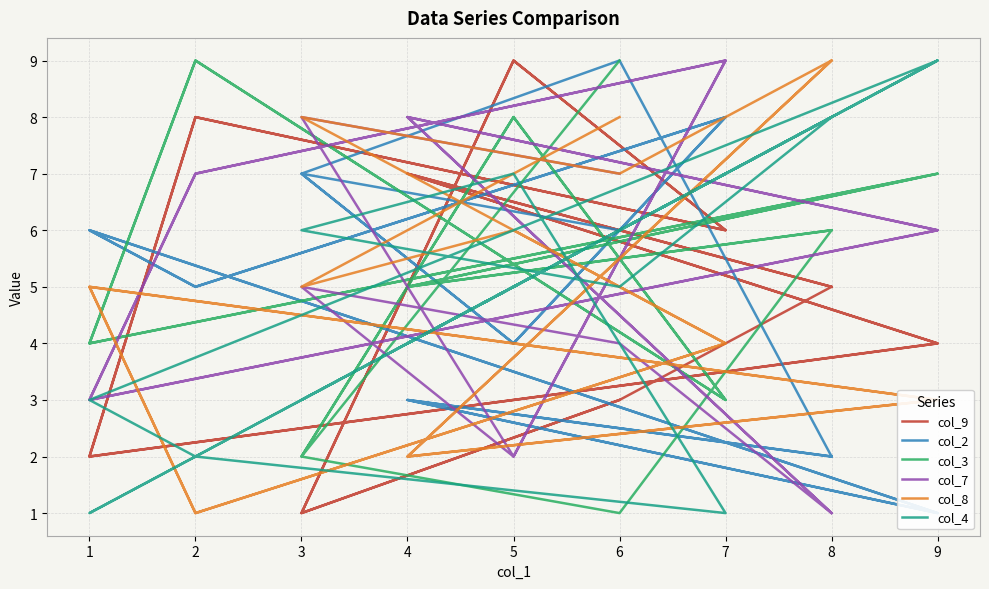

True or false: col_7 has more than 2 points higher than both neighbors.

True